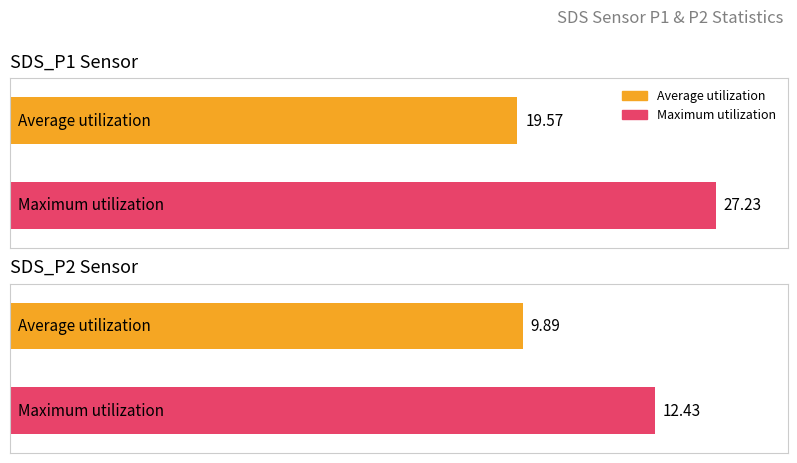

At how many categories does at least one series exceed 19?

1